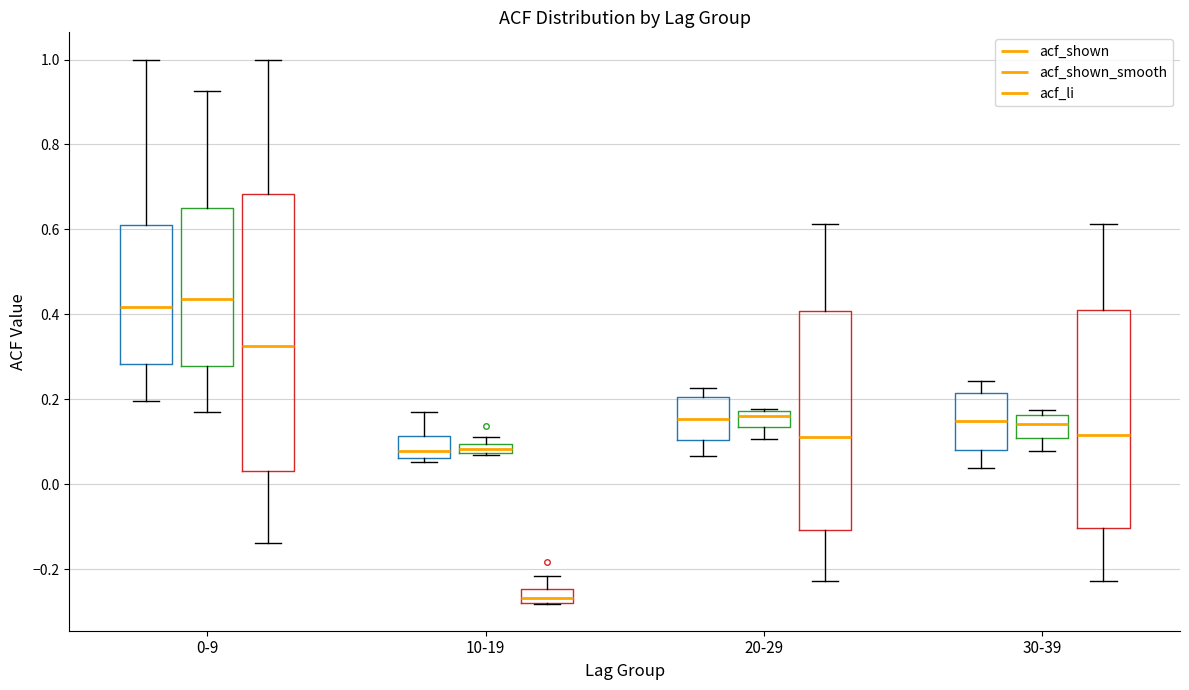

Which box is the tallest, from its lower edge to its upper edge?

0-9 (acf_li)